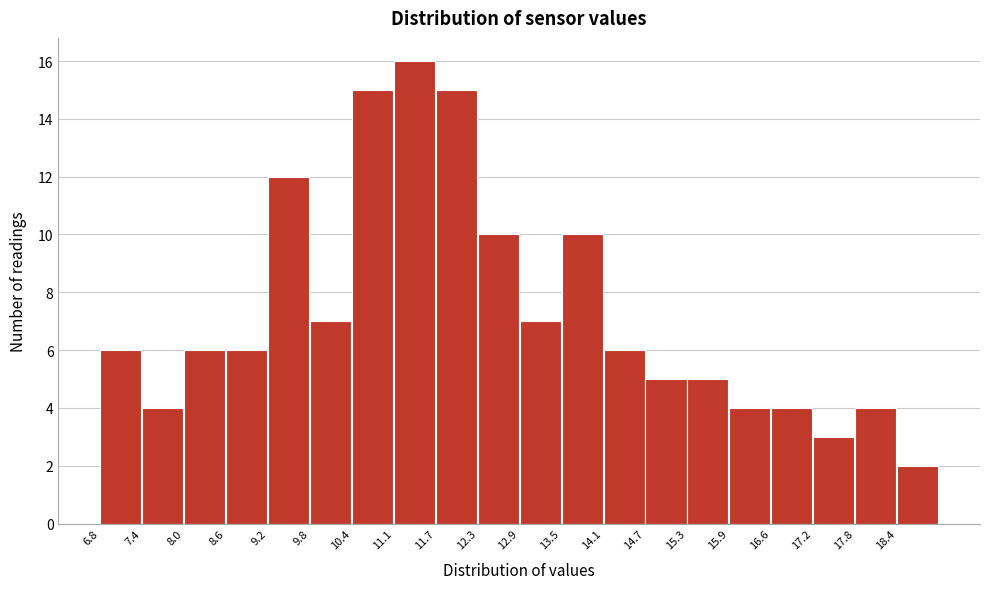

Over which range of the x-axis is the bar tallest?

11.1 to 11.7